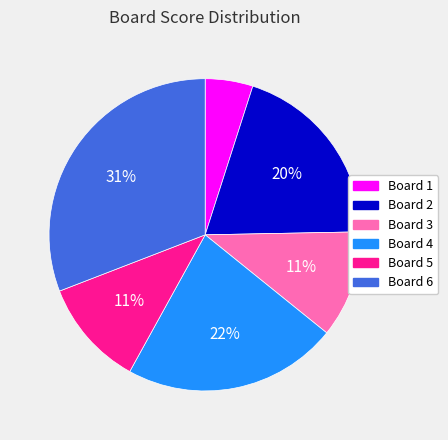

Do Board 2 and Board 4 together represent more than half of the pie?

No